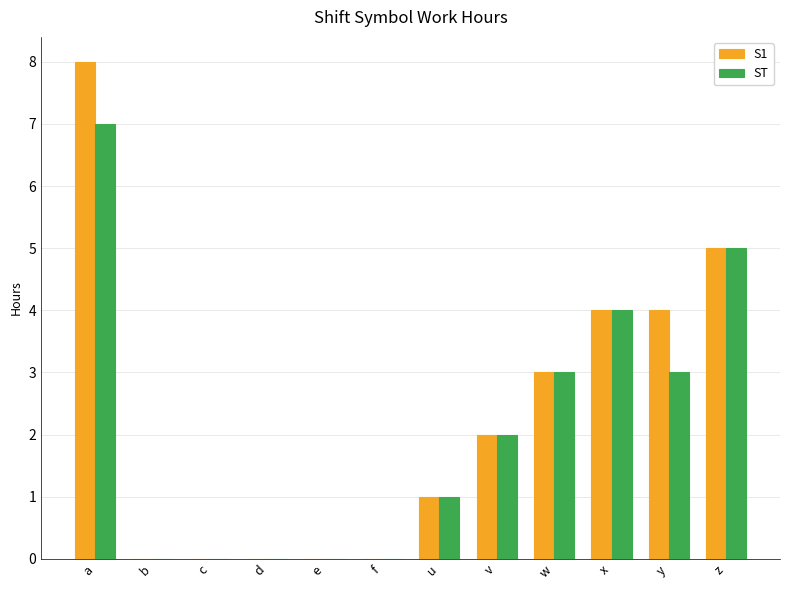

Is the value of ST at d greater than the value of S1 at w?

No